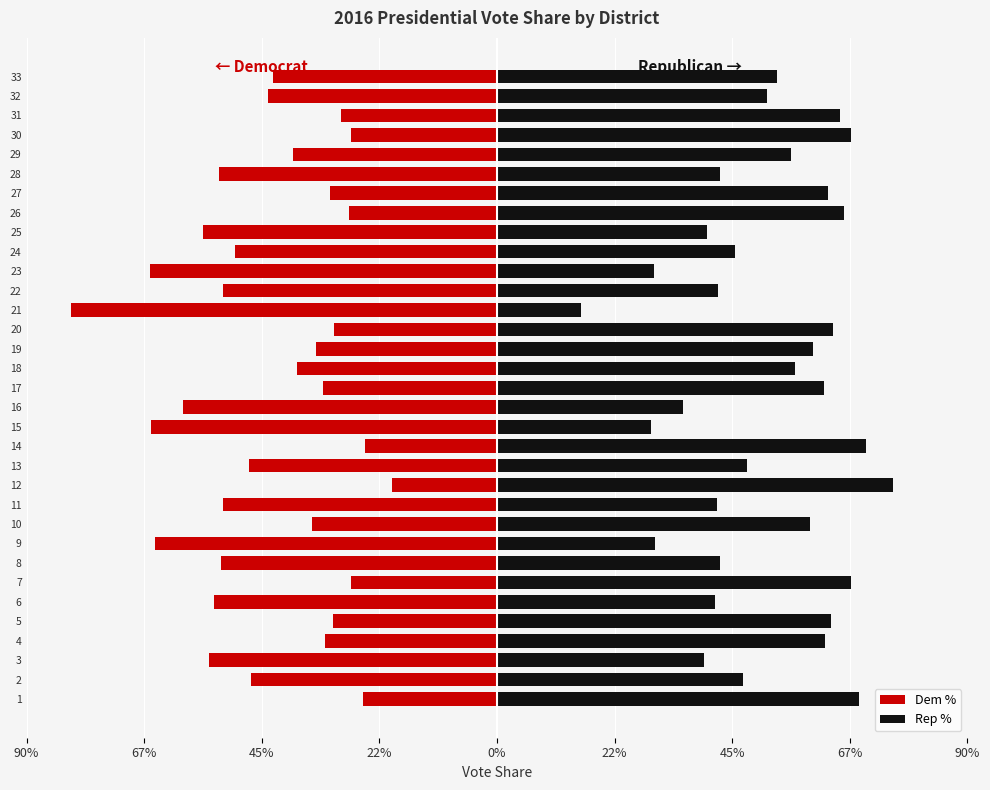

What is the minimum value shown in the chart?

-0.8